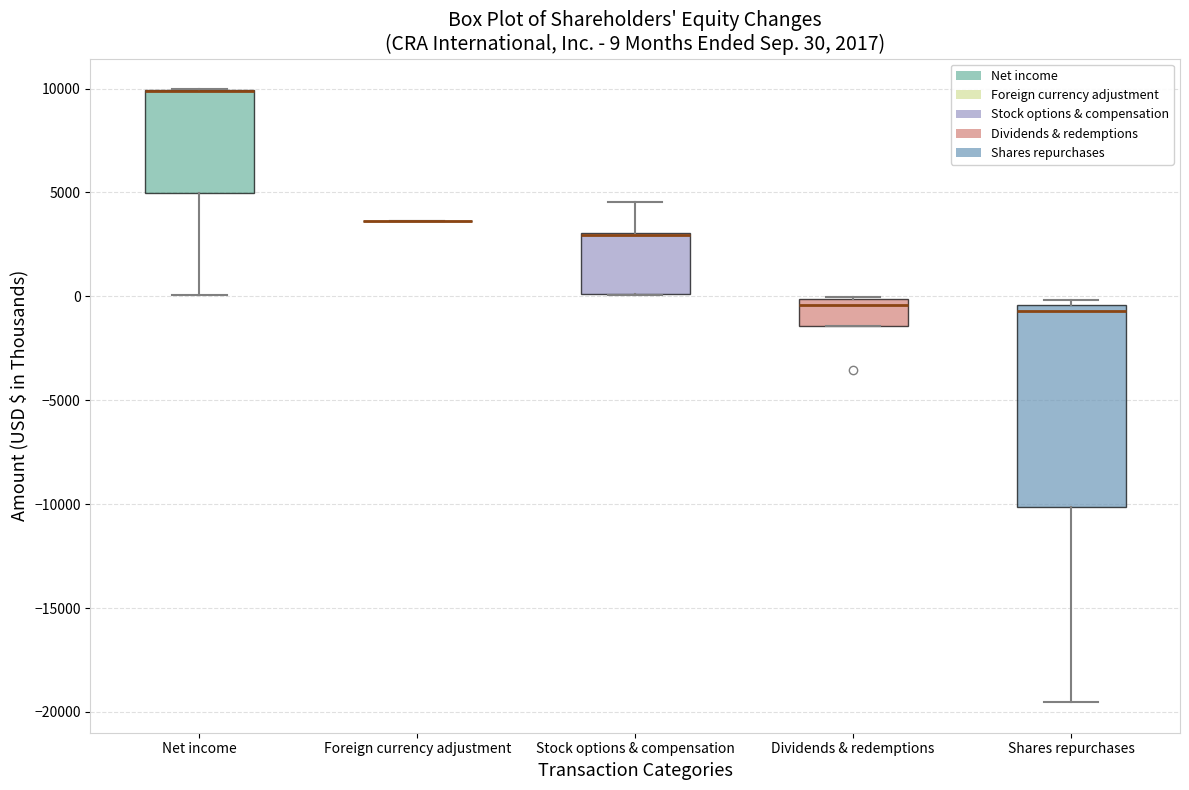

Comparing the boxes themselves (not the whiskers), which one is the tallest?

Shares repurchases